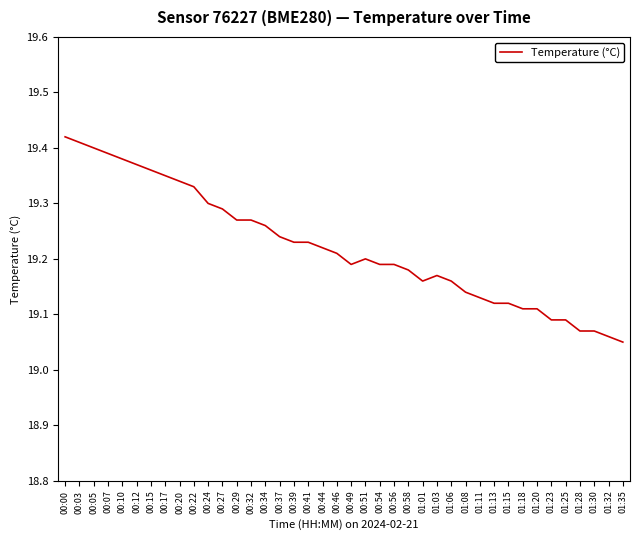

The chart shows a value of 19.4 at 00:12. True or false?

True